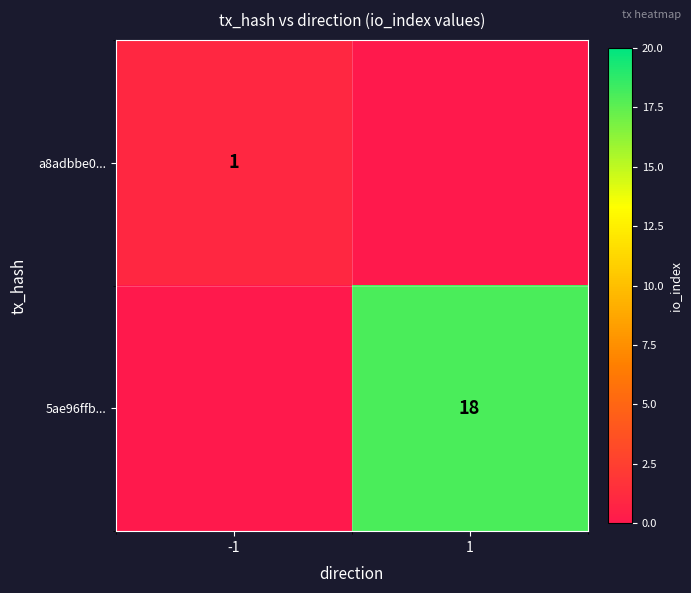

The a8adbbe0... series shows 1 at -1. True or false?

True